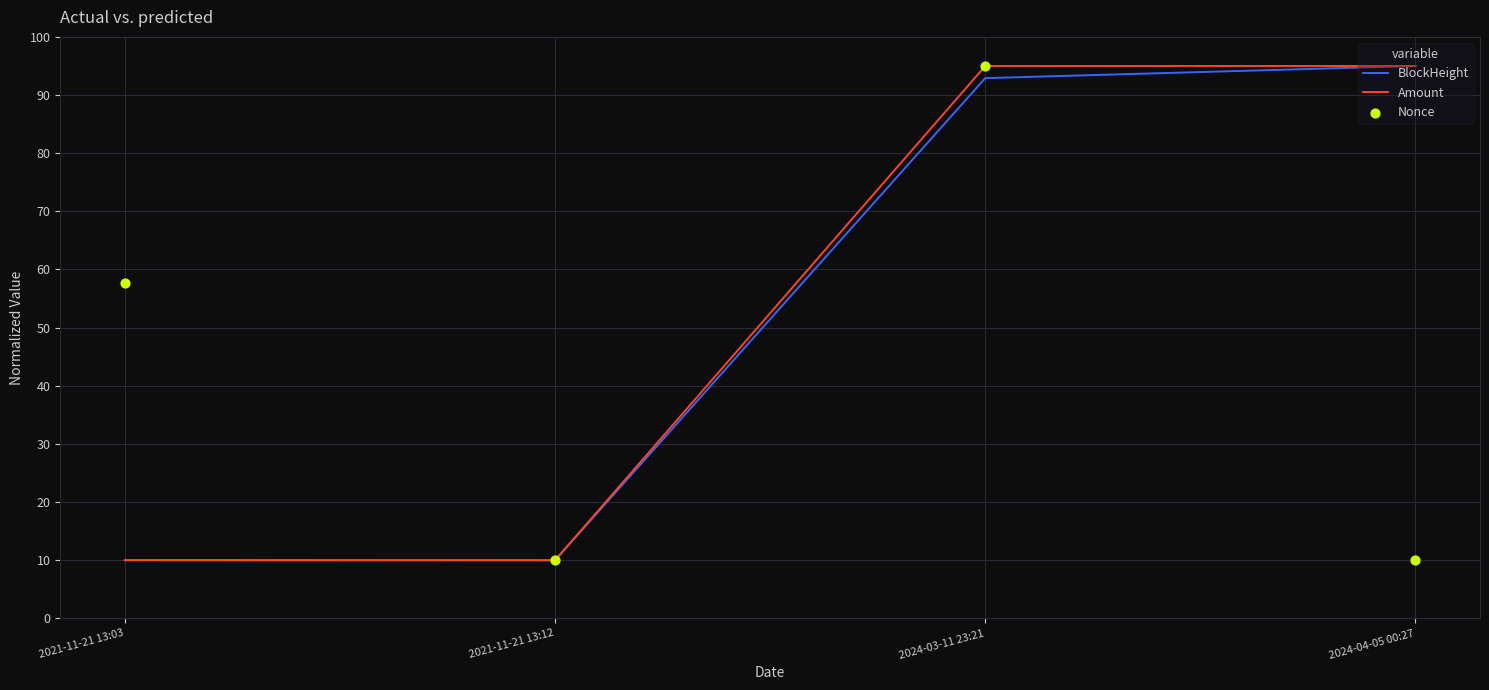

Is the value of BlockHeight at 2021-11-21 13:03 greater than the value of Nonce at 2021-11-21 13:12?

No